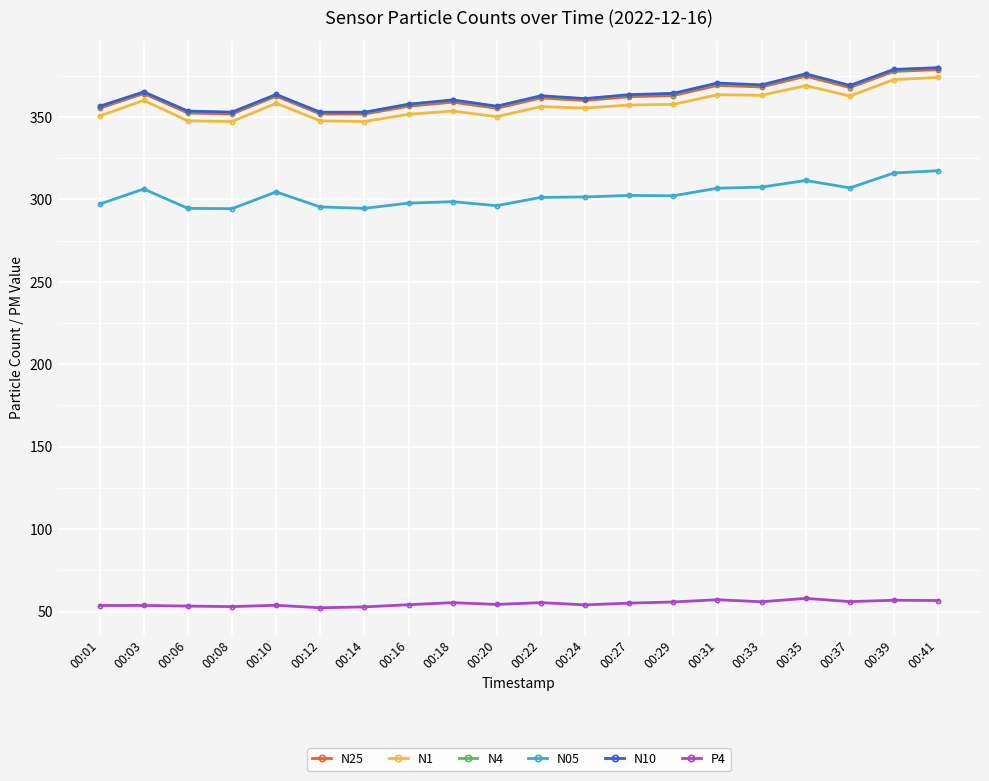

How many values in the N1 series exceed 357?

10